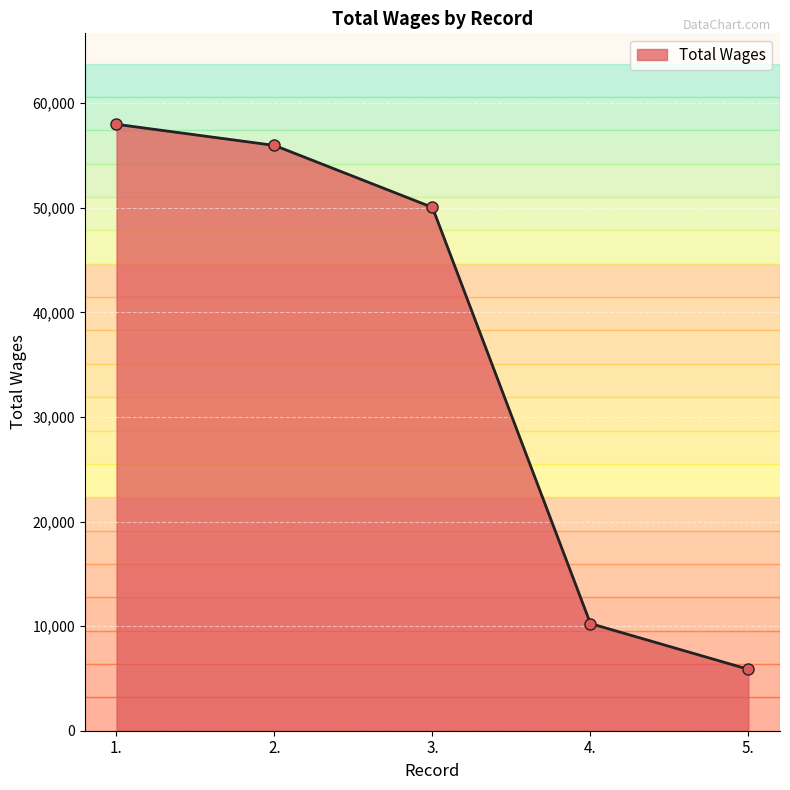

How many lines are shown in the chart?

1